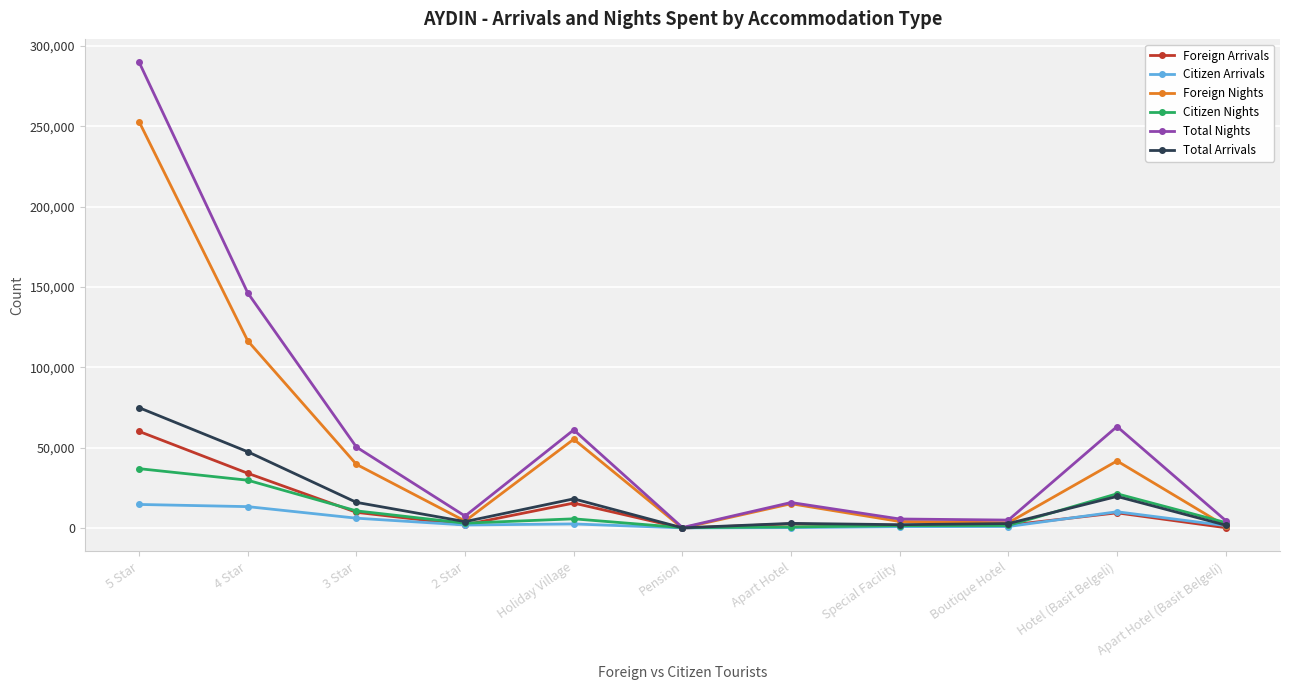

Which series has the widest spread of values?

Total Nights